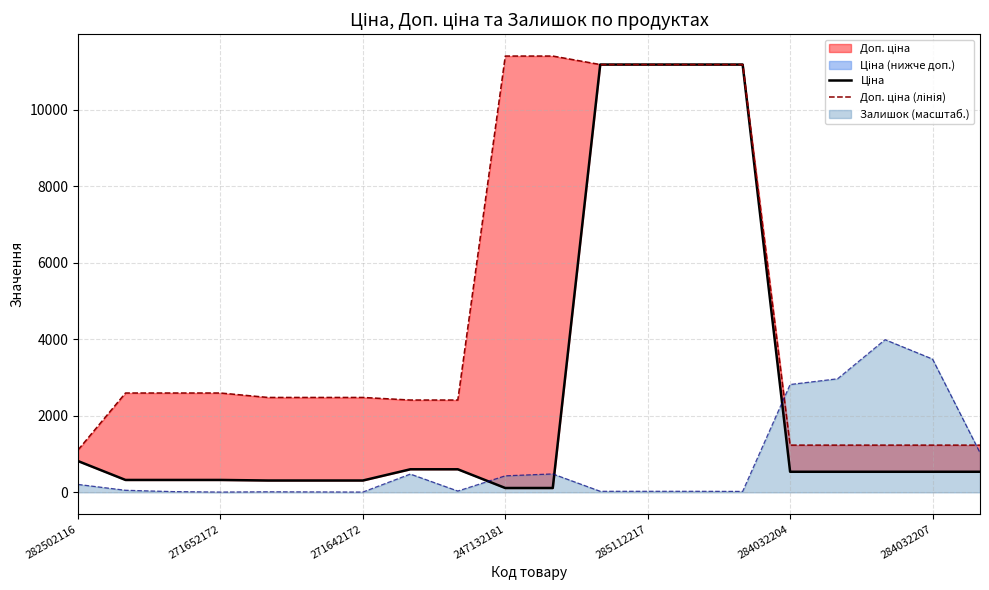

What is the minimum value shown in the chart?

114.1